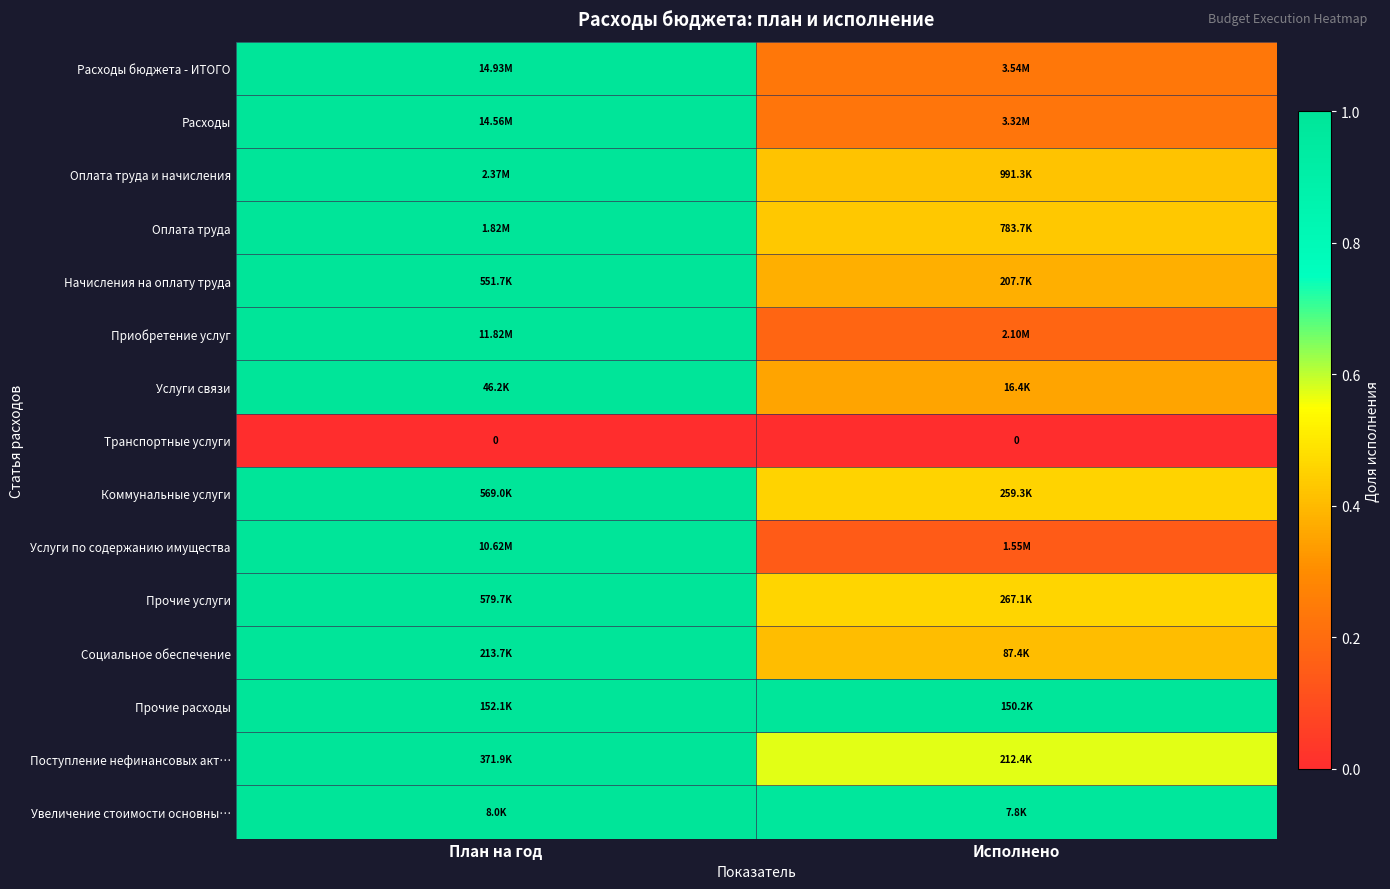

What is the spread (max minus min) of values at План на год?

1.0